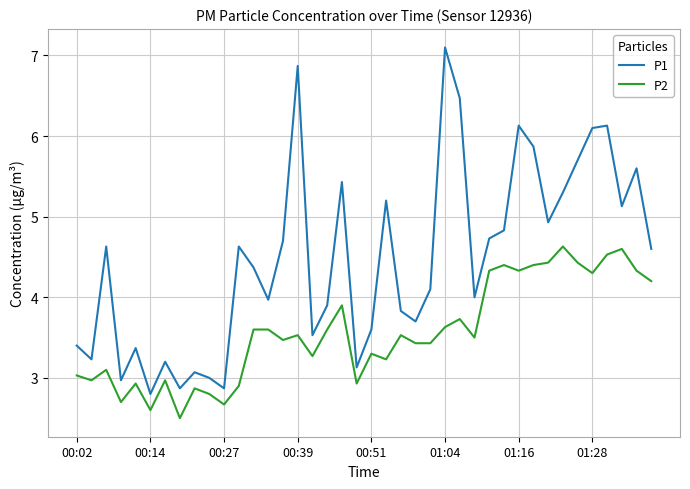

Rank the series by their maximum value, from lowest to highest.

P2, P1